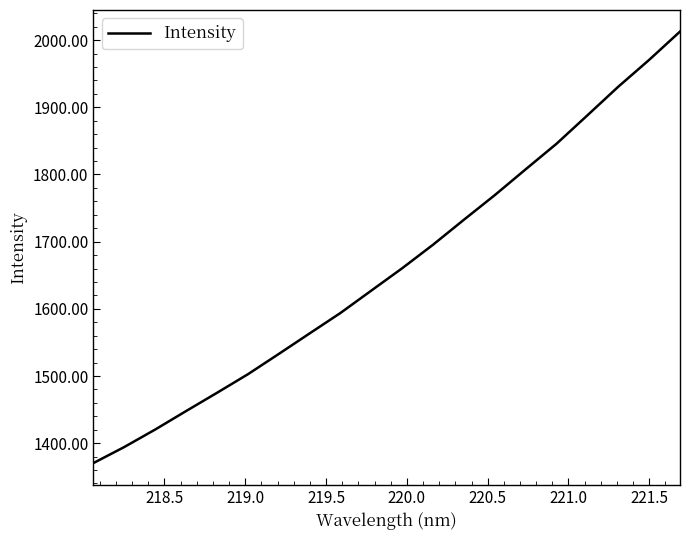

Does the chart have visible grid lines?

No